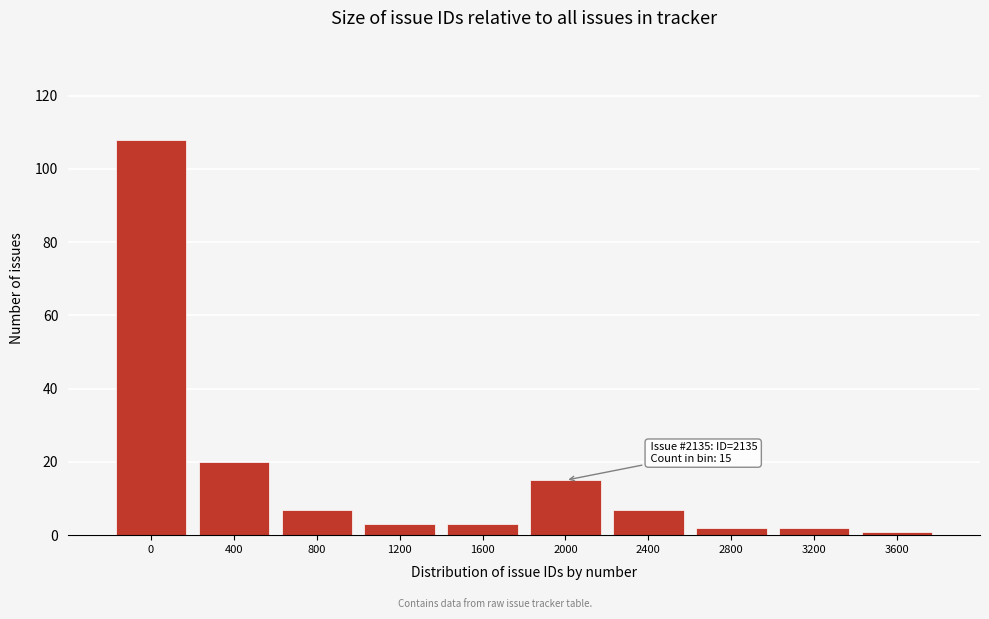

Reading left to right, list all the values displayed in this chart.

0=108	400=20	800=7	1200=3	1600=3	2000=15	2400=7	2800=2	3200=2	3600=1